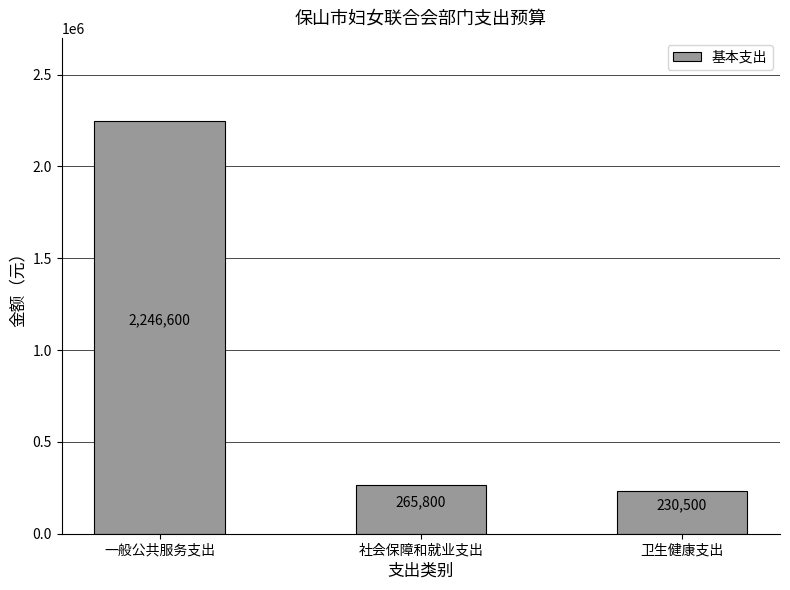

What is the label of the 3rd bar from the right?

一般公共服务支出